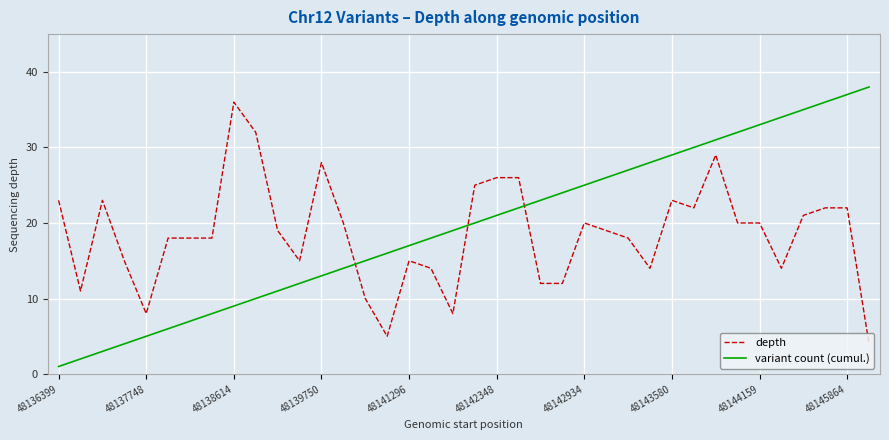

Which series has the largest range (max minus min)?

variant count (cumul.)